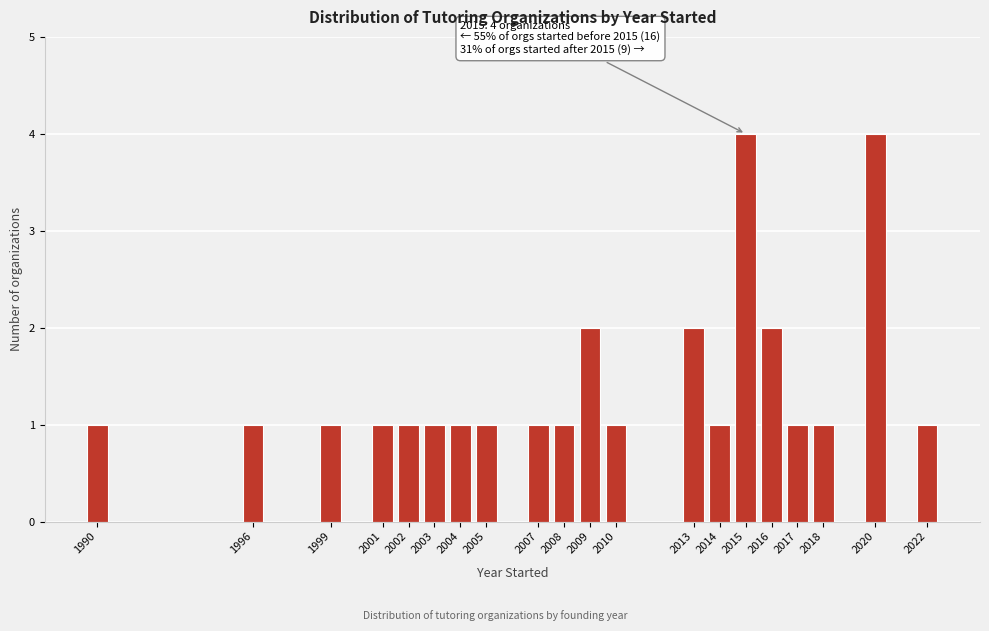

Reading left to right, list all the values displayed in this chart.

1	1	1	1	1	1	1	1	1	1	2	1	2	1	4	2	1	1	4	1